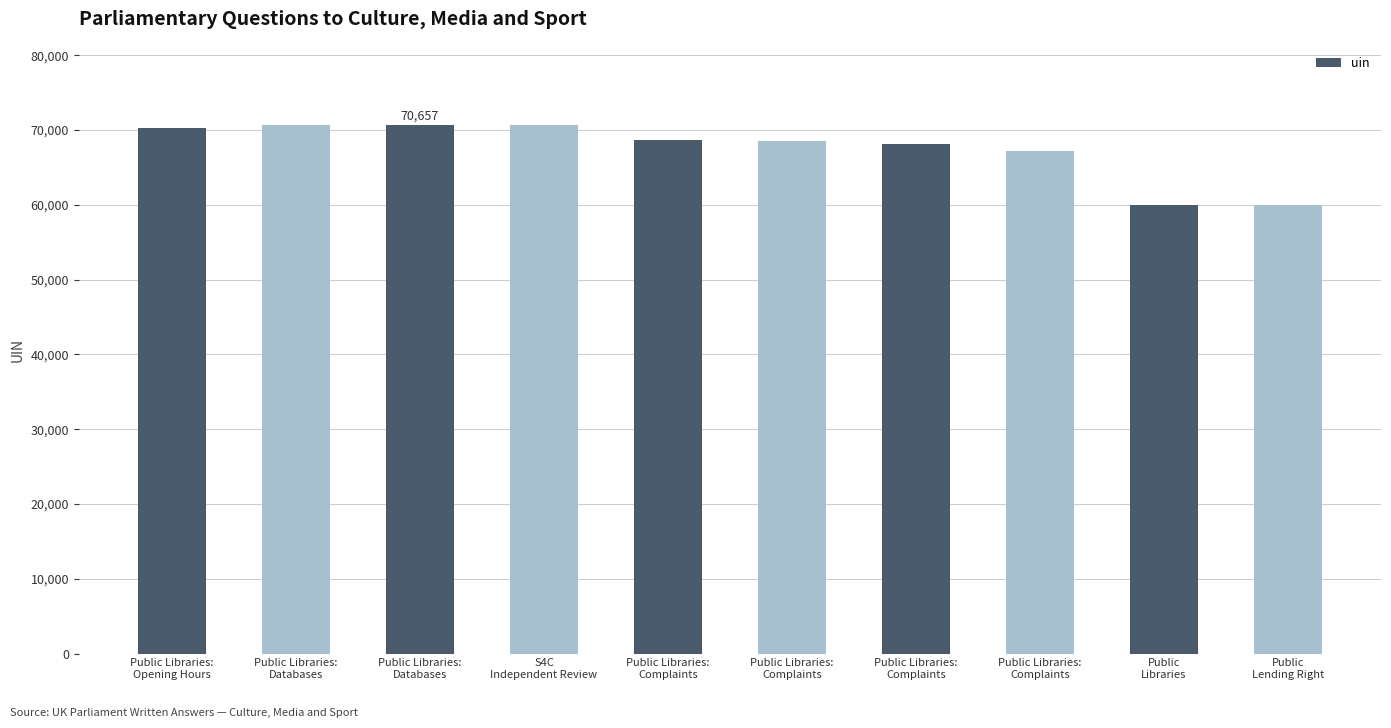

How many bars are there in total?

10